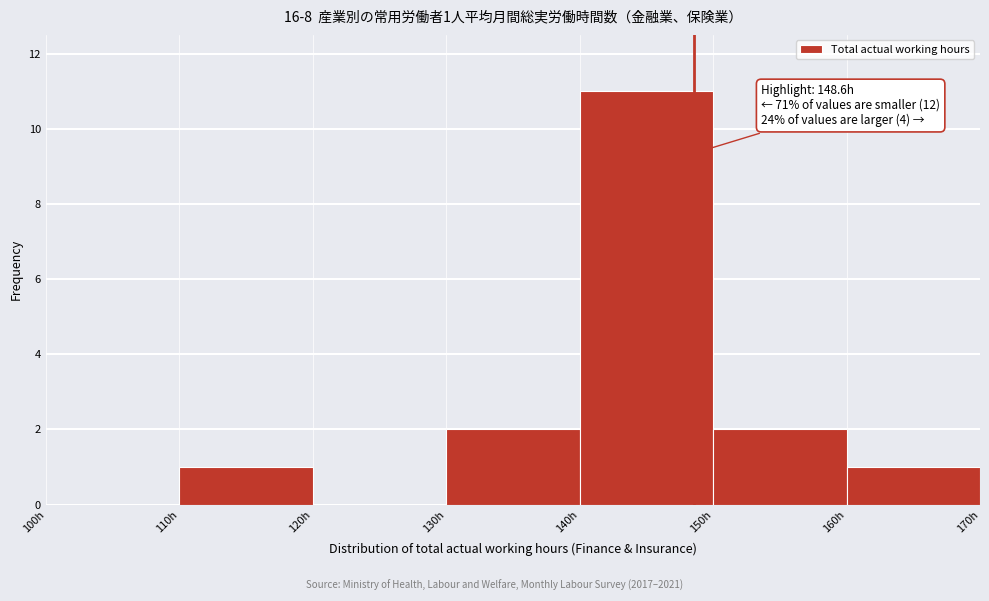

Which range on the x-axis has the tallest bar?

140 to 150